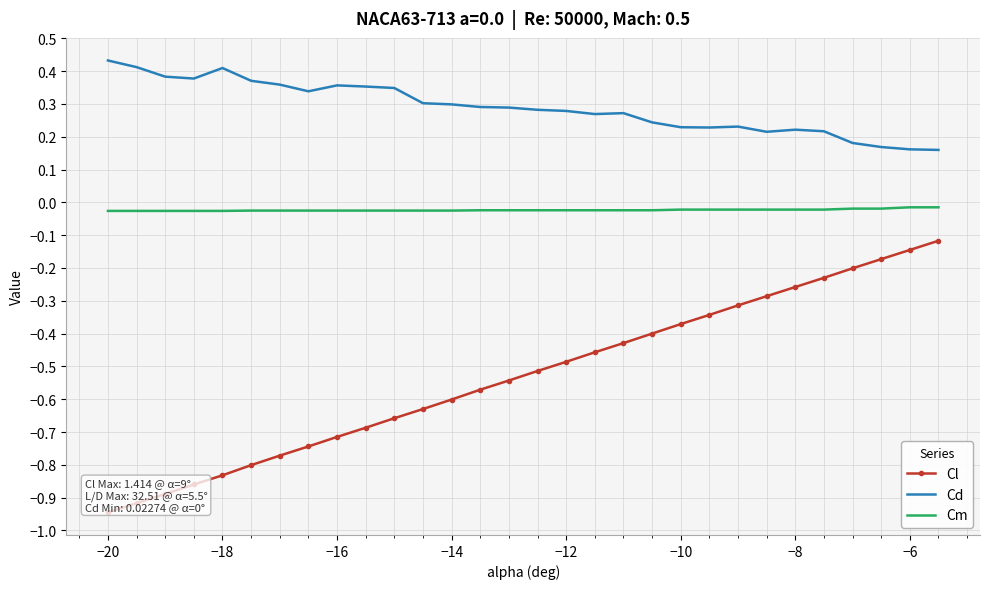

At how many categories does at least one series exceed 0?

30